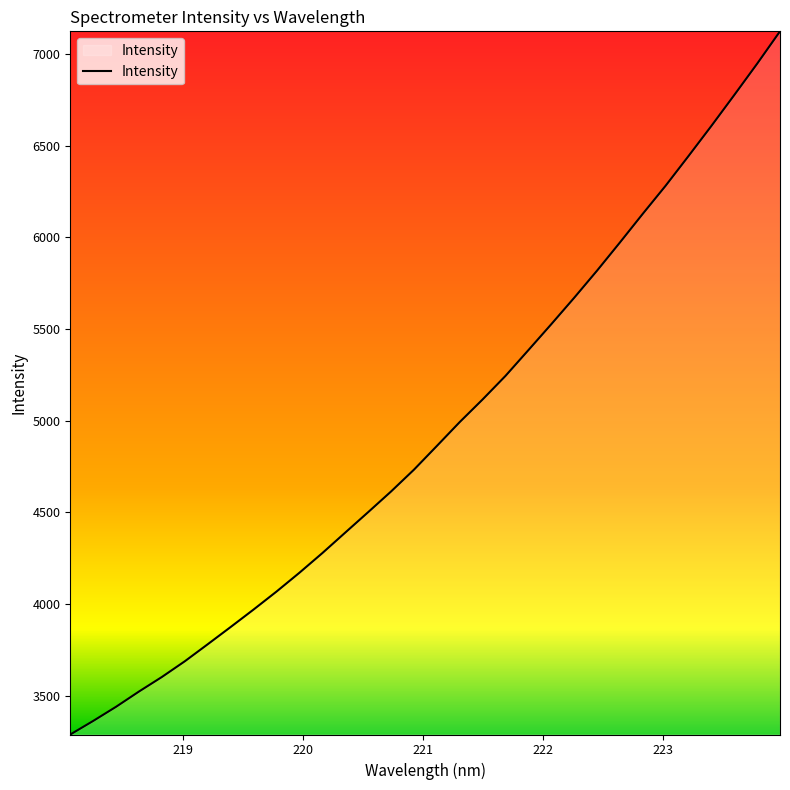

Count the number of data series in this chart.

1